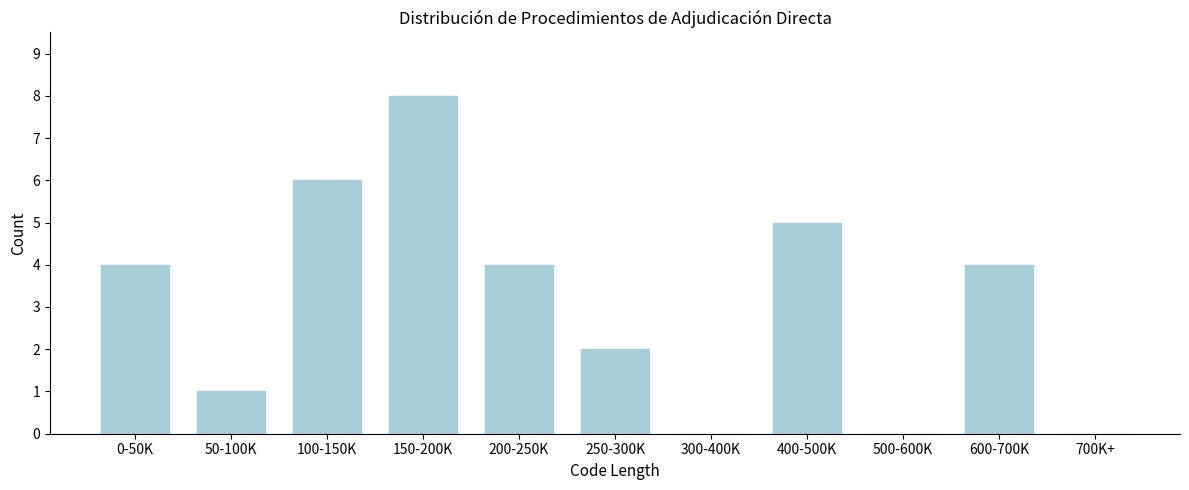

Reading left to right, list all the values displayed in this chart.

0-50K=4	50-100K=1	100-150K=6	150-200K=8	200-250K=4	250-300K=2	300-400K=0	400-500K=5	500-600K=0	600-700K=4	700K+=0